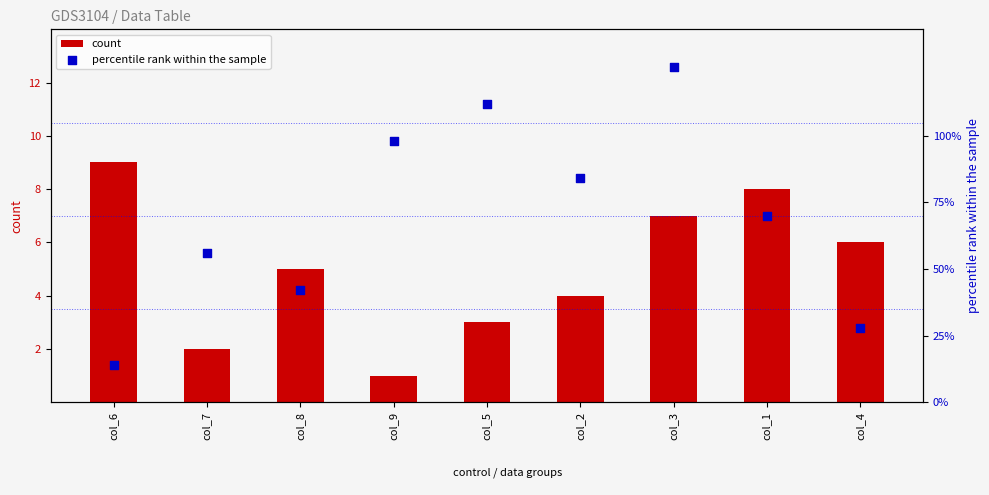

Which series reaches the minimum Y coordinate?

count